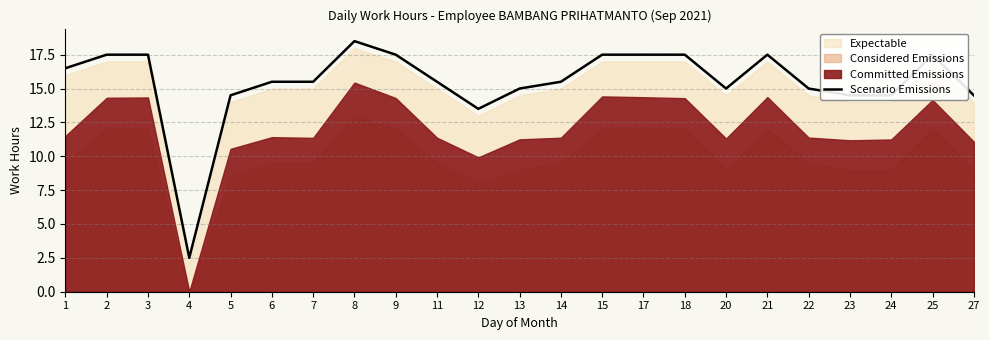

What is the ratio of the value at 1 to the value at 12?

1.2